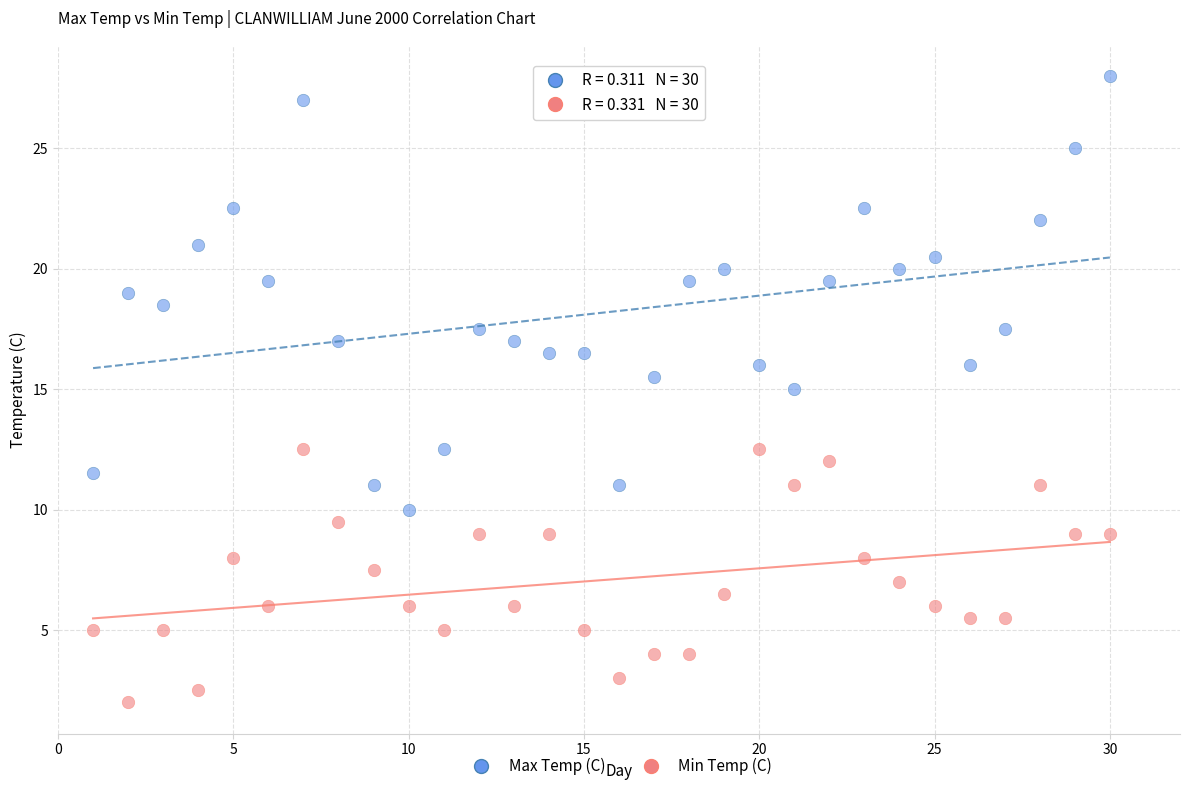

Across all data points, what is the range of Y values (max minus min)?

26.0